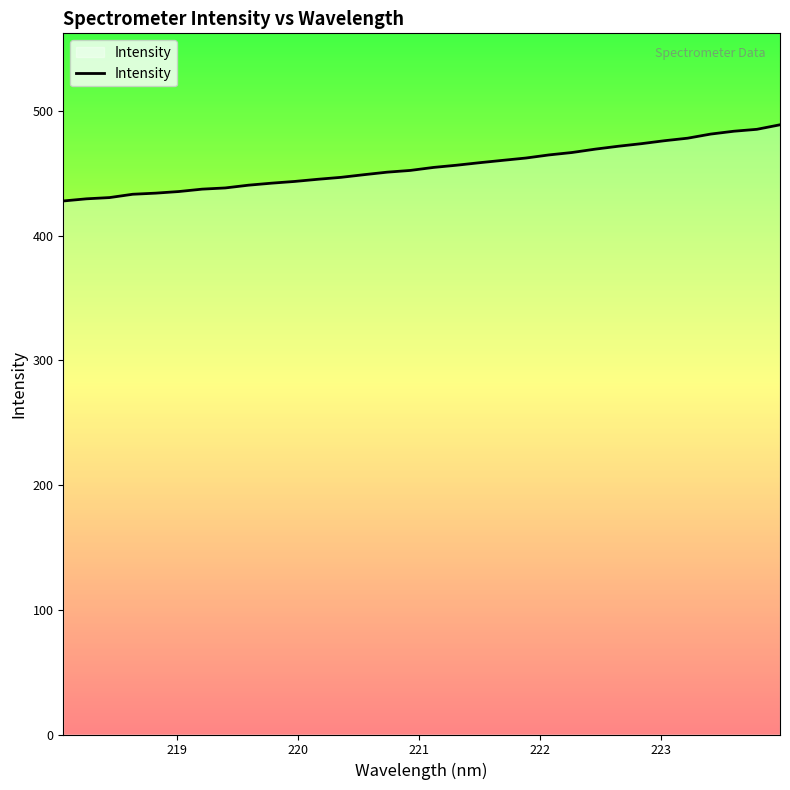

What is the sum of all values?

14571.8